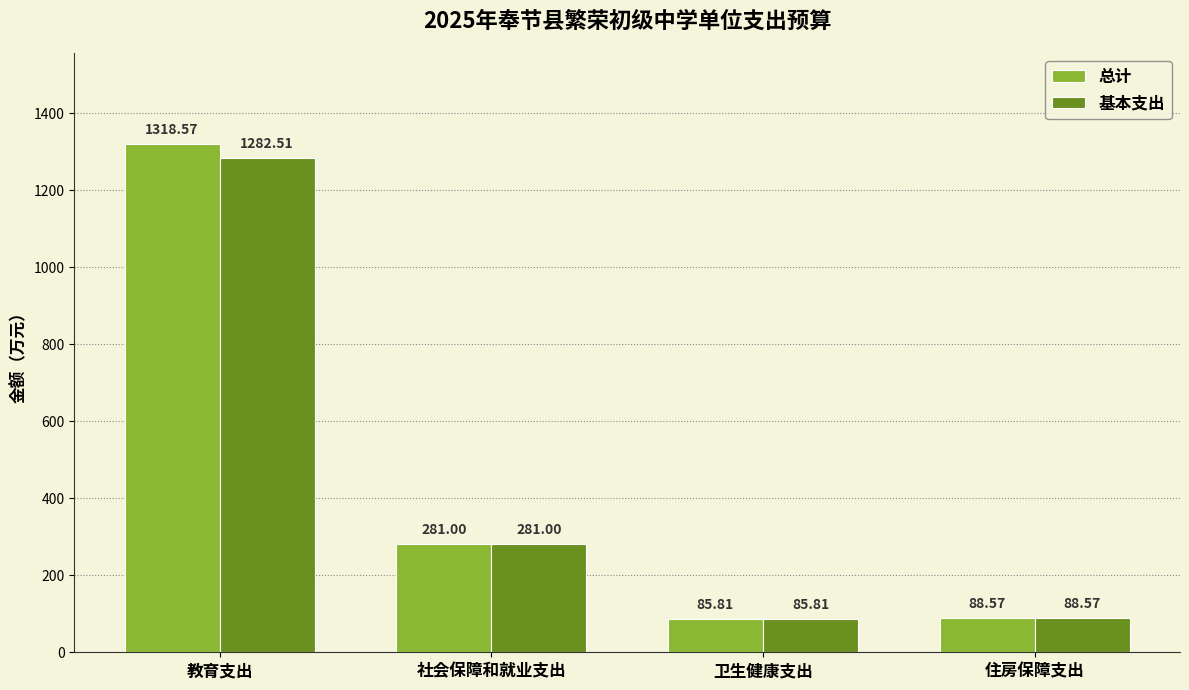

At which category is the sum across all series the highest?

教育支出